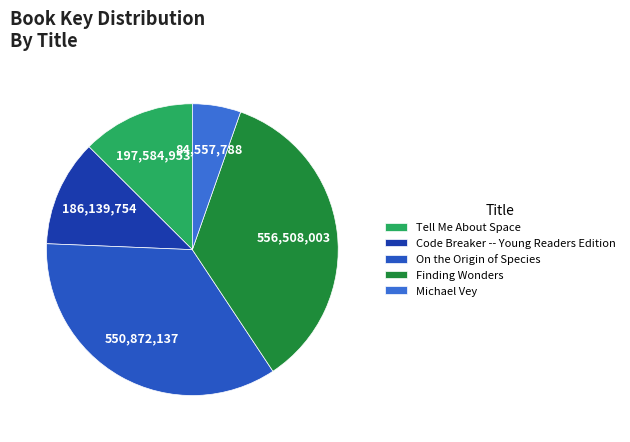

To the nearest percent, what is the difference between the Michael Vey and Finding Wonders slice percentages?

30%